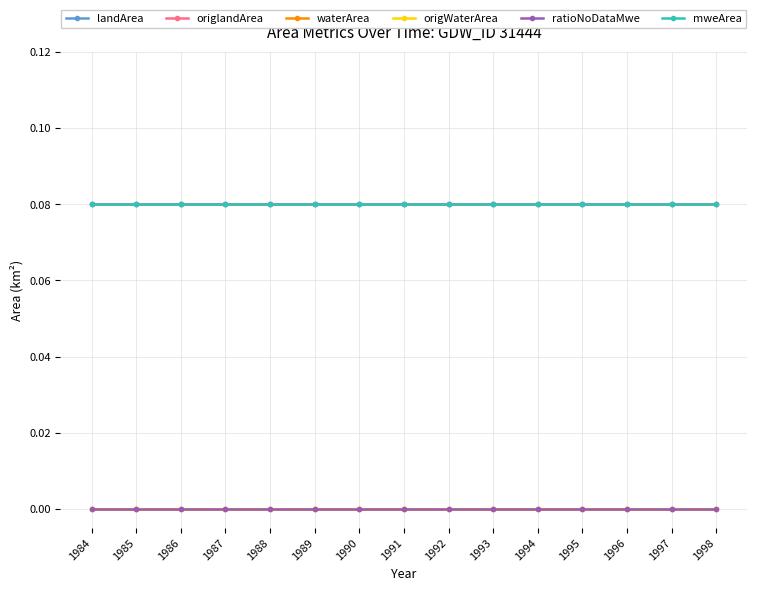

Reading right to left, list all the values displayed in this chart.

landArea: 1998=0.1	1997=0.1	1996=0.1	1995=0.1	1994=0.1	1993=0.1	1992=0.1	1991=0.1	1990=0.1	1989=0.1	1988=0.1	1987=0.1	1986=0.1	1985=0.1	1984=0.1
origlandArea: 1998=0.1	1997=0.1	1996=0.1	1995=0.1	1994=0.1	1993=0.1	1992=0.1	1991=0.1	1990=0.1	1989=0.1	1988=0.1	1987=0.1	1986=0.1	1985=0.1	1984=0.1
waterArea: 1998=0.0	1997=0.0	1996=0.0	1995=0.0	1994=0.0	1993=0.0	1992=0.0	1991=0.0	1990=0.0	1989=0.0	1988=0.0	1987=0.0	1986=0.0	1985=0.0	1984=0.0
origWaterArea: 1998=0.0	1997=0.0	1996=0.0	1995=0.0	1994=0.0	1993=0.0	1992=0.0	1991=0.0	1990=0.0	1989=0.0	1988=0.0	1987=0.0	1986=0.0	1985=0.0	1984=0.0
ratioNoDataMwe: 1998=0.0	1997=0.0	1996=0.0	1995=0.0	1994=0.0	1993=0.0	1992=0.0	1991=0.0	1990=0.0	1989=0.0	1988=0.0	1987=0.0	1986=0.0	1985=0.0	1984=0.0
mweArea: 1998=0.1	1997=0.1	1996=0.1	1995=0.1	1994=0.1	1993=0.1	1992=0.1	1991=0.1	1990=0.1	1989=0.1	1988=0.1	1987=0.1	1986=0.1	1985=0.1	1984=0.1